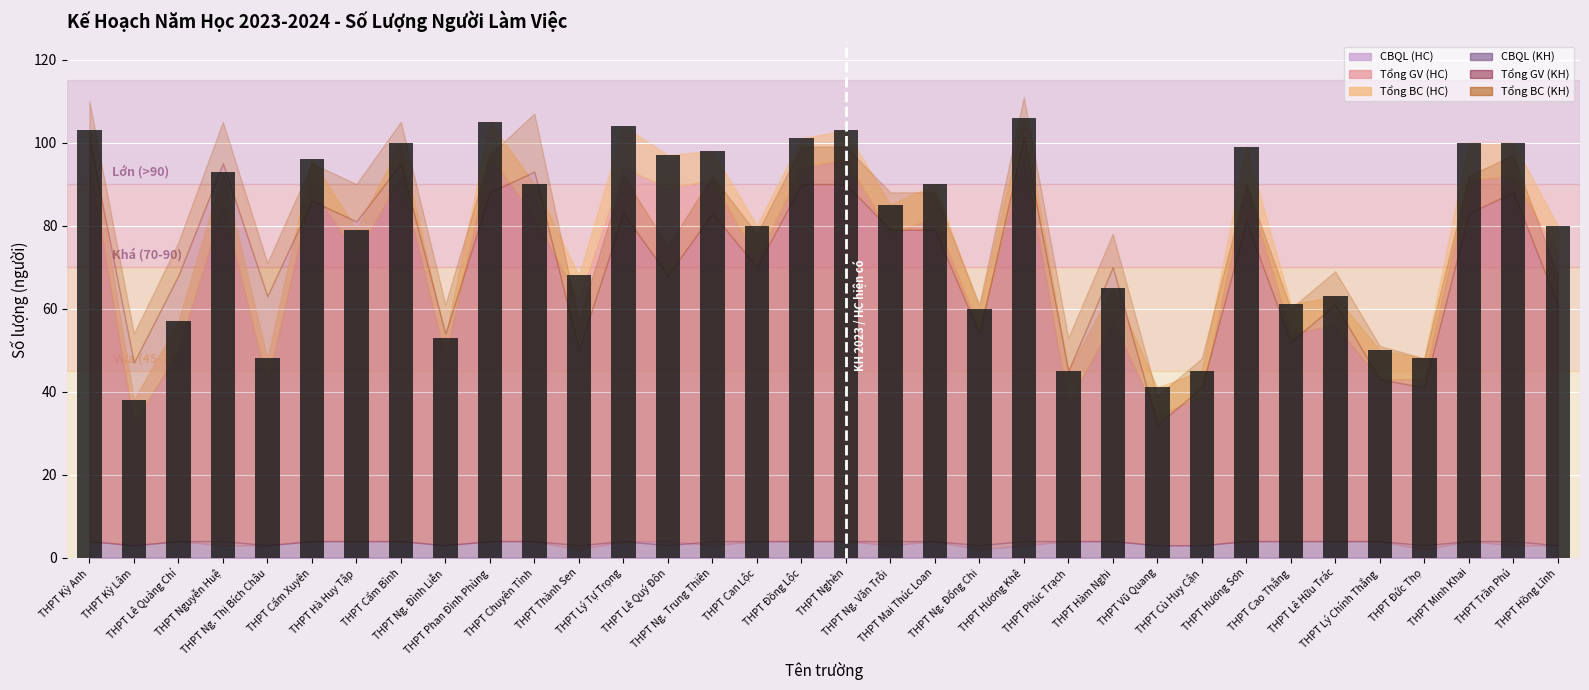

Which has a higher value, THPT Đồng Lộc or THPT Thành Sen?

THPT Đồng Lộc